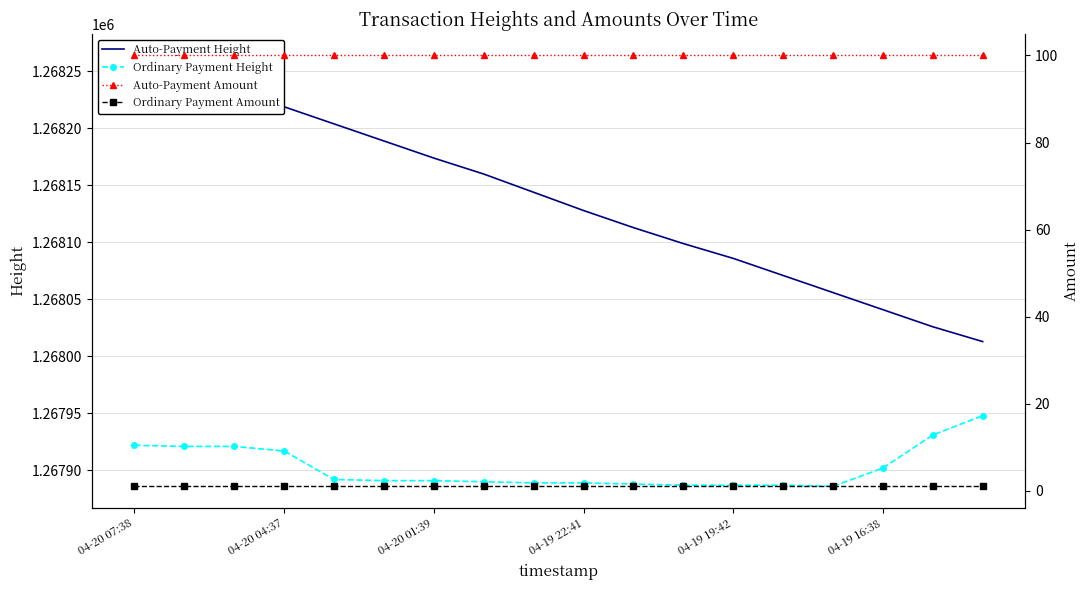

True or false: Ordinary Payment Height has a value of 2074882 at 04-20 07:38.

False